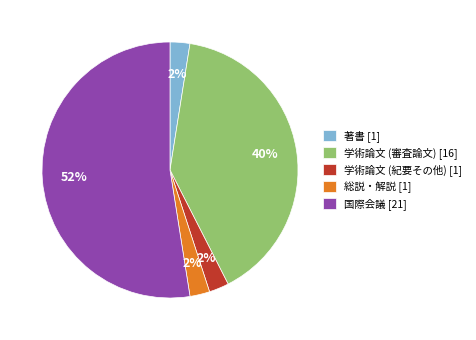

True or false: 著書 accounts for 2% of the total.

True